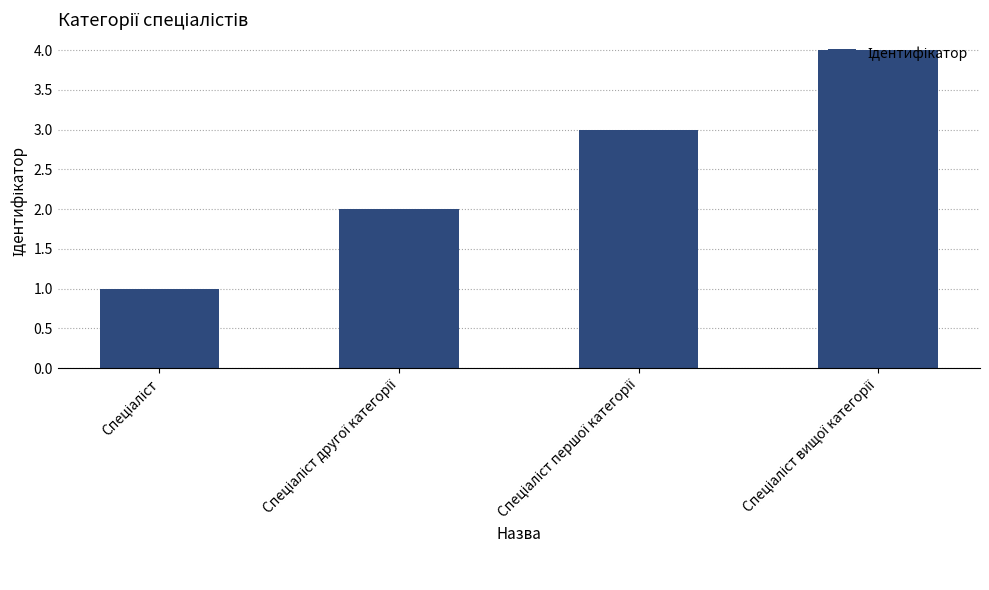

What is the difference between the maximum and minimum values?

3